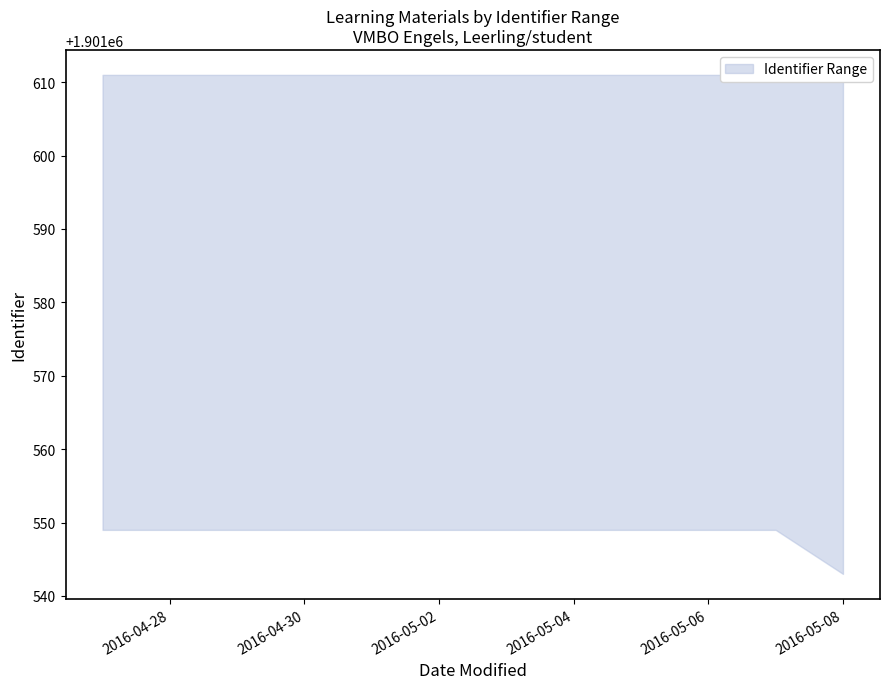

Does the chart have visible grid lines?

No